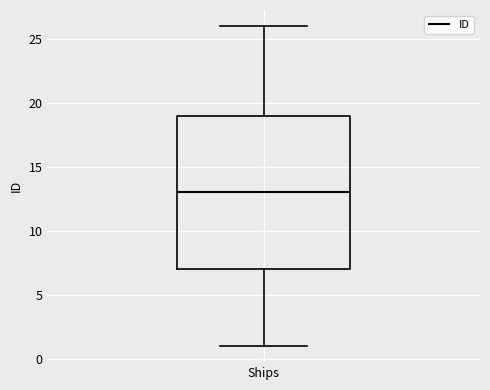

Read this box plot against the y-axis: the position of the median line, the range covered by the box, and the ends of both whiskers. The values are not printed on the chart, so give them approximately, as read against the axis.

median 13, box 7 to 19, whiskers 1 to 26